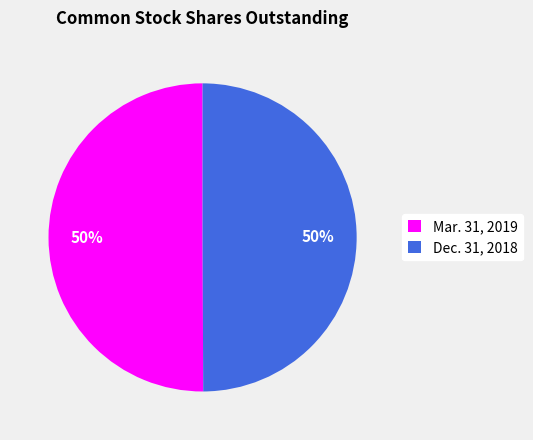

What percentage is the Mar. 31, 2019 slice, to the nearest percent?

50%